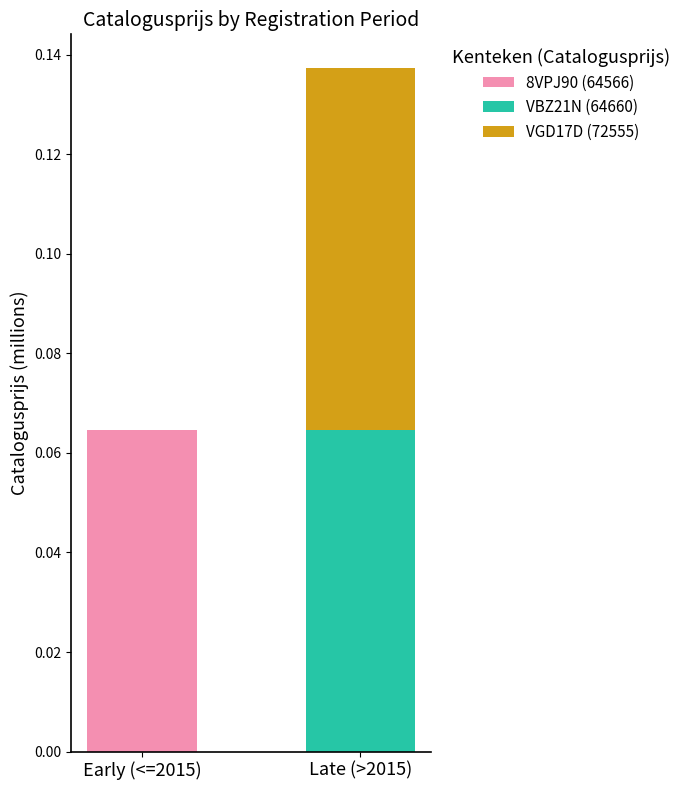

At which category is the sum across all series the highest?

Late (>2015)